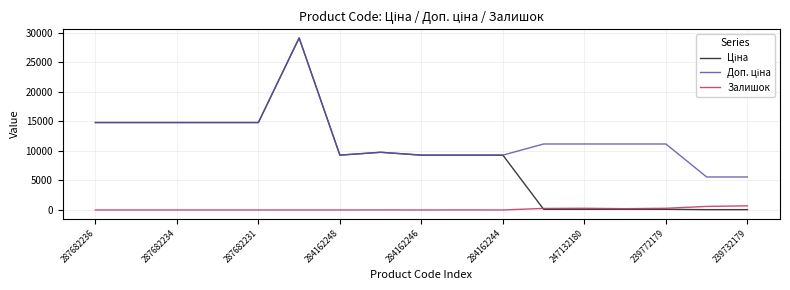

What is the greatest value displayed?

29152.3